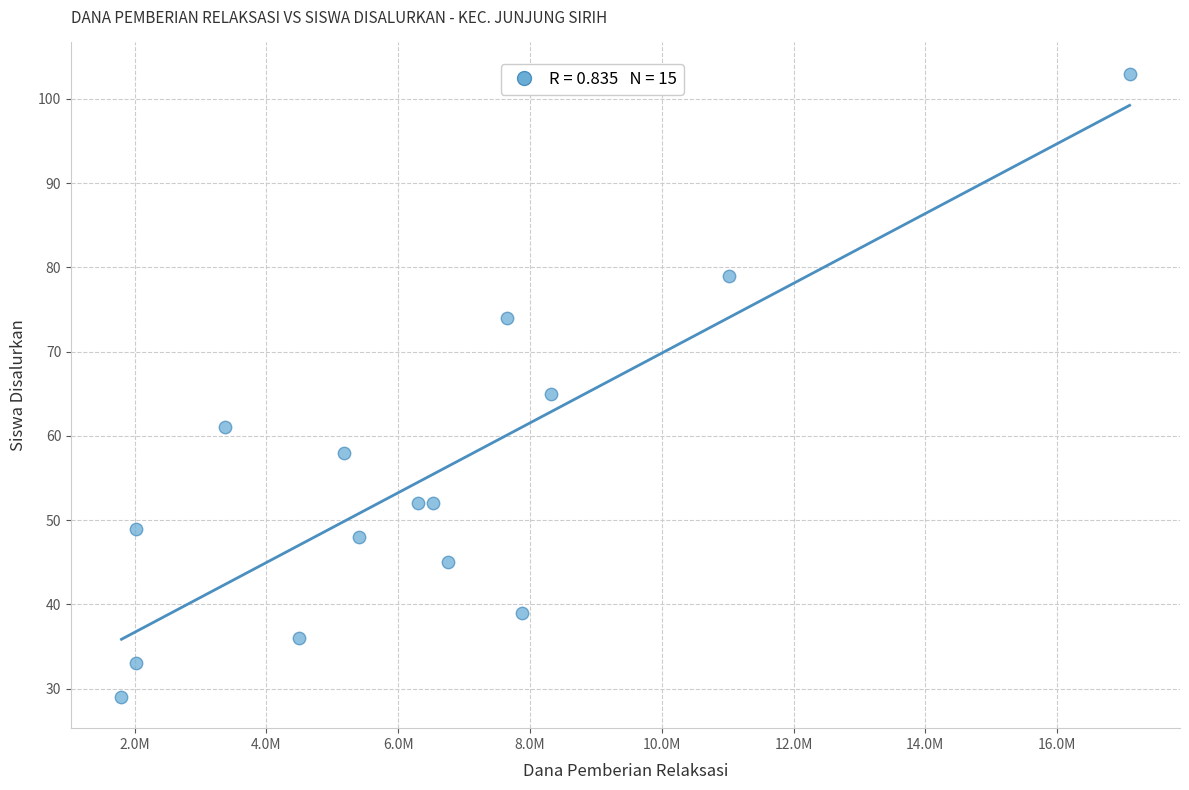

What Y value in the scatter plot is closest to 66?

65